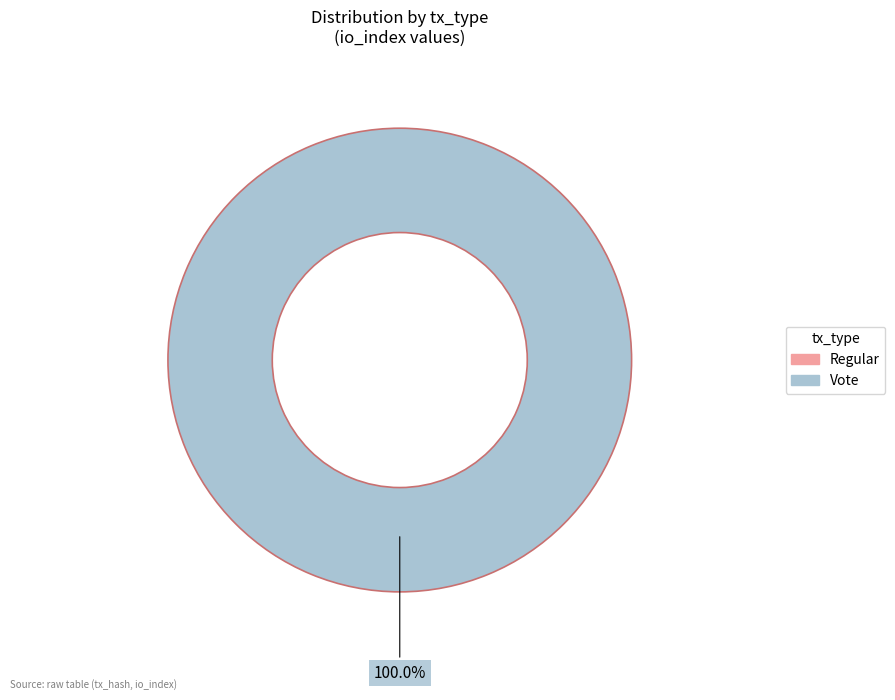

True or false: Vote accounts for 100% of the total.

True